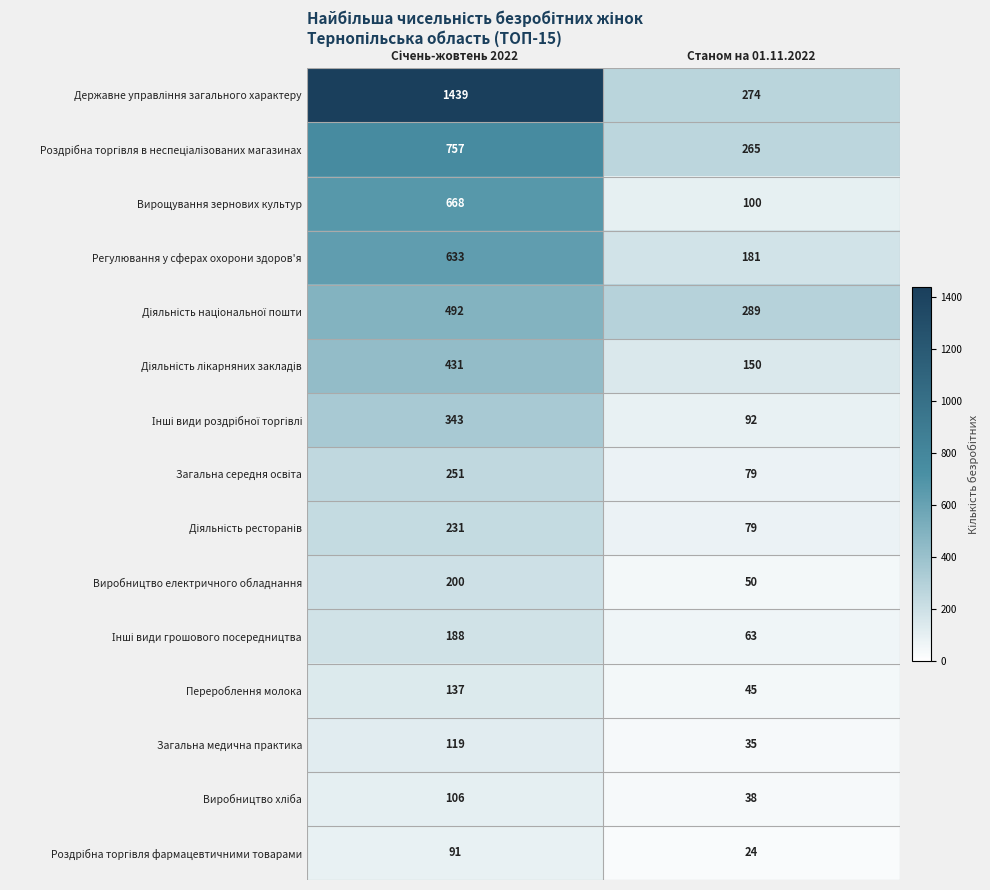

What is the spread (max minus min) of values at Станом на 01.11.2022?

265